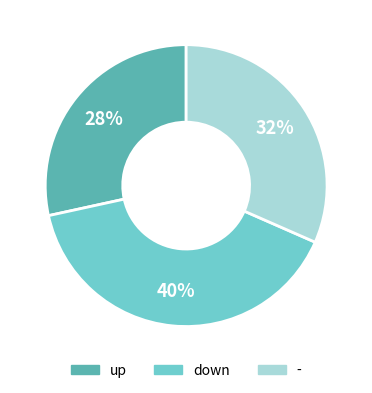

Which has a higher value, - or down?

down